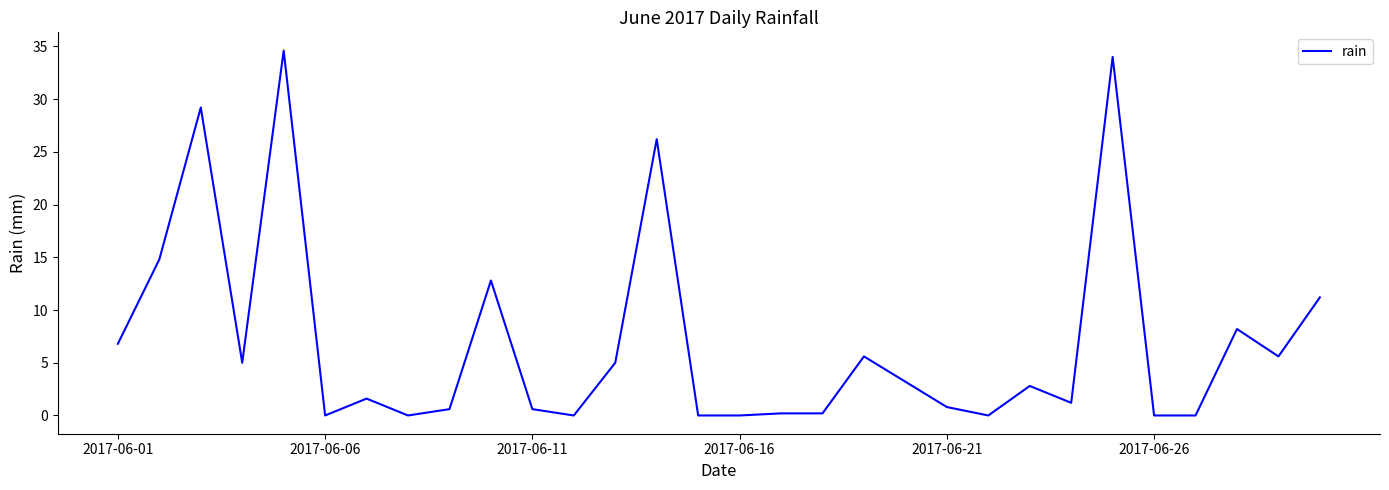

What is the difference between the maximum and second lowest values?

34.6